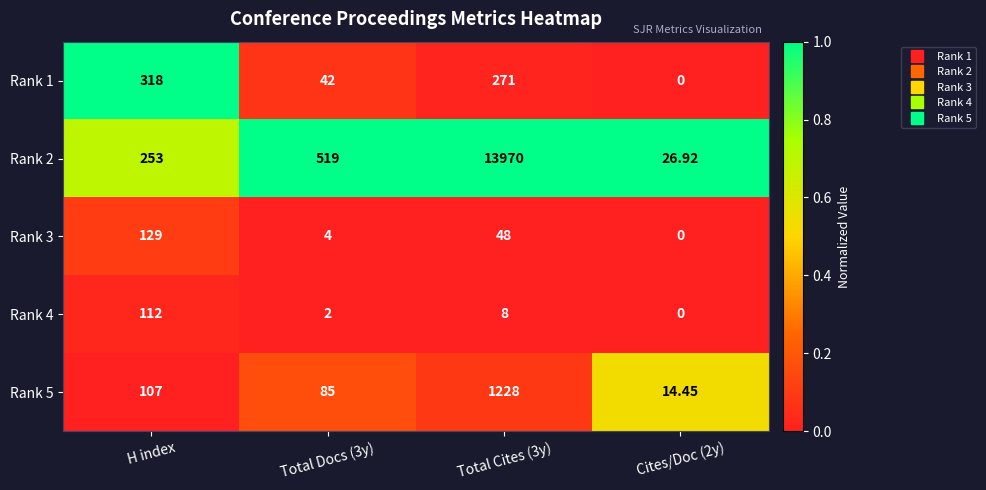

Is the value of Rank 4 at H index greater than the value of Rank 5 at H index?

Yes